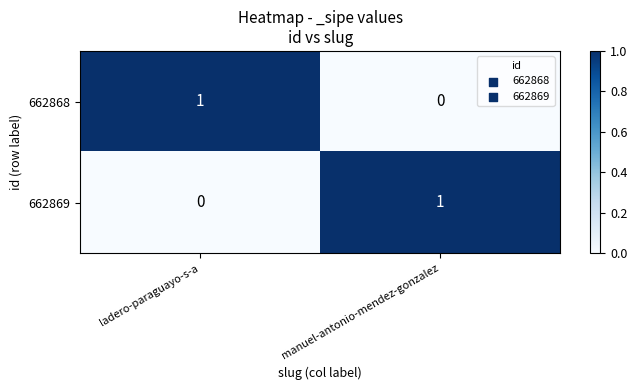

Rank the series at ladero-paraguayo-s-a from highest to lowest value.

662868, 662869